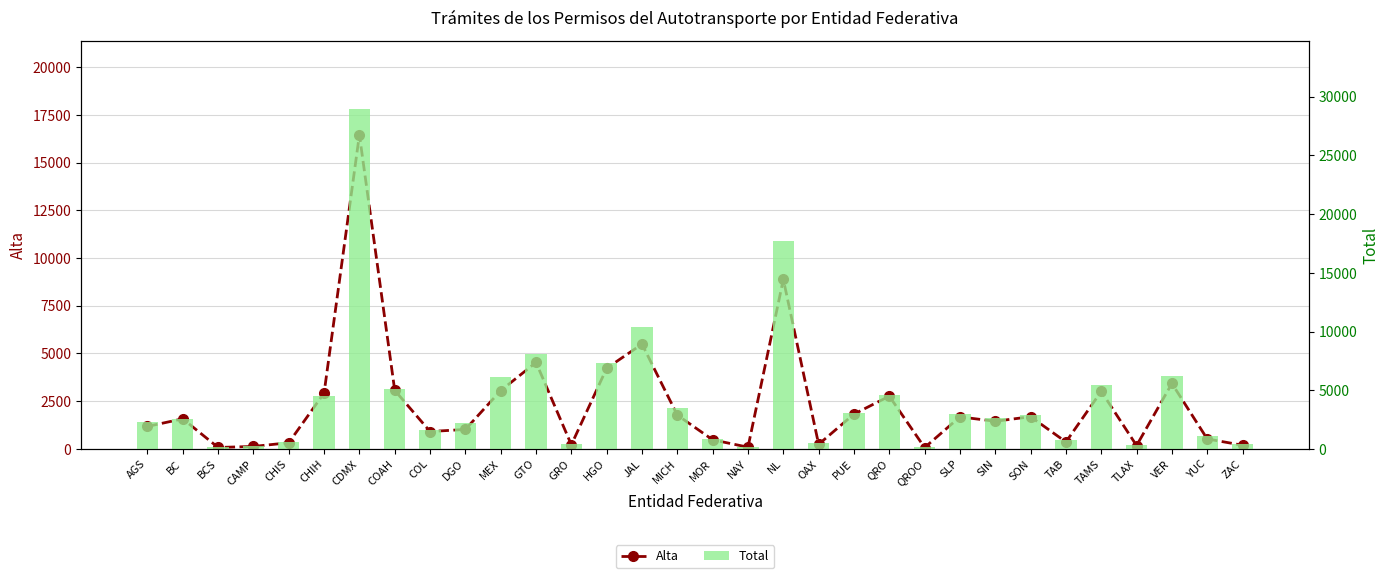

What are all the series names shown in the legend?

Alta, Total